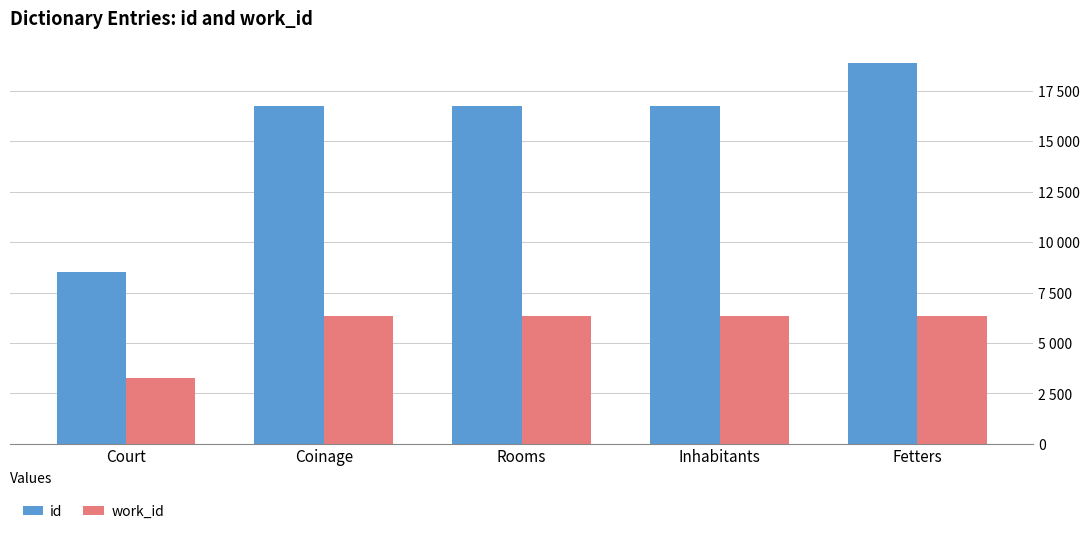

What is the value of the work_id bar at the 4th from the left?

6327